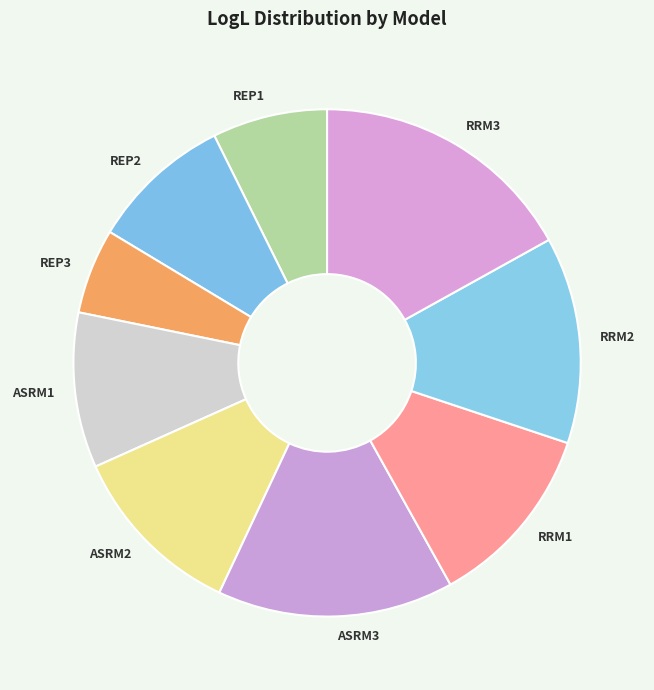

What is the ratio of the value at REP1 to the value at ASRM2?

0.6